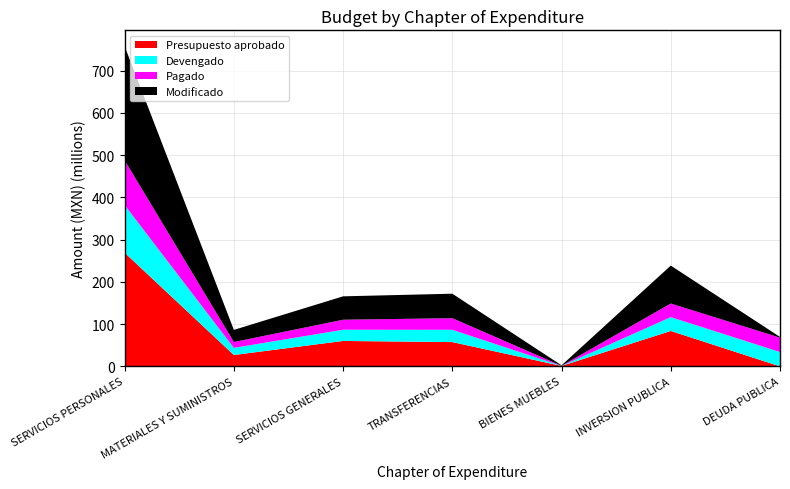

Reading left to right, transcribe all the data shown in this chart.

Presupuesto aprobado: 268918166.4	26914319.8	60197798.3	57475702.6	1075828.3	83838301.0	0.0
Devengado: 112838729.0	16896486.0	26518166.9	29064305.8	160242.3	32677273.2	34001029.6
Pagado: 105659517.2	13811724.4	23648920.0	27511591.1	160242.3	32206986.8	34001029.6
Modificado: 269884108.2	28684730.5	55373297.8	57912248.8	1104132.3	89753565.3	1629959.2